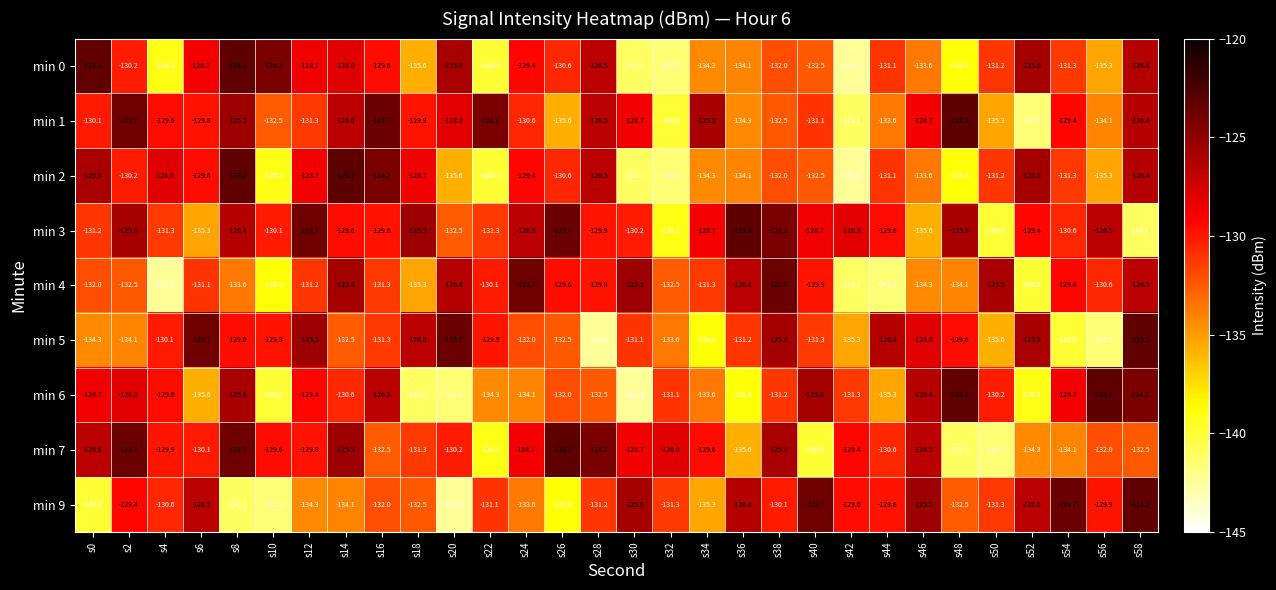

At which category is the sum across all series the highest?

s58